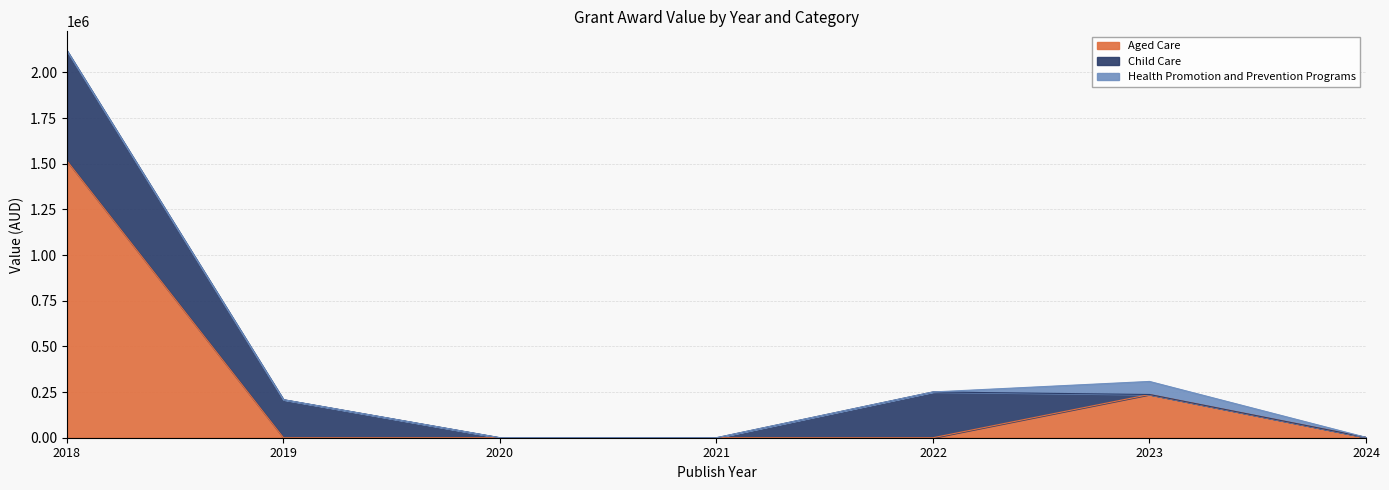

Which category has the highest value in the Health Promotion and Prevention Programs series?

2023